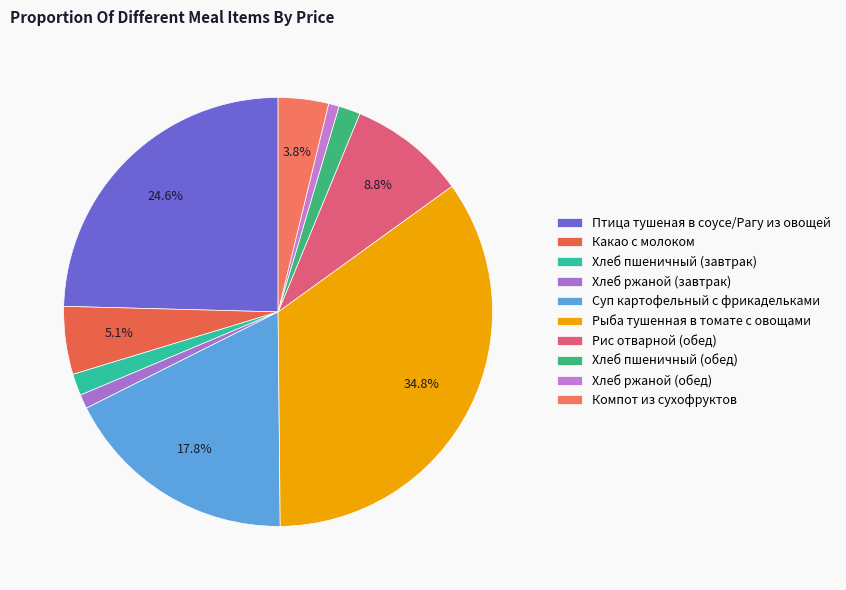

Is it true that Суп картофельный с фрикадельками is 18% of the pie?

True